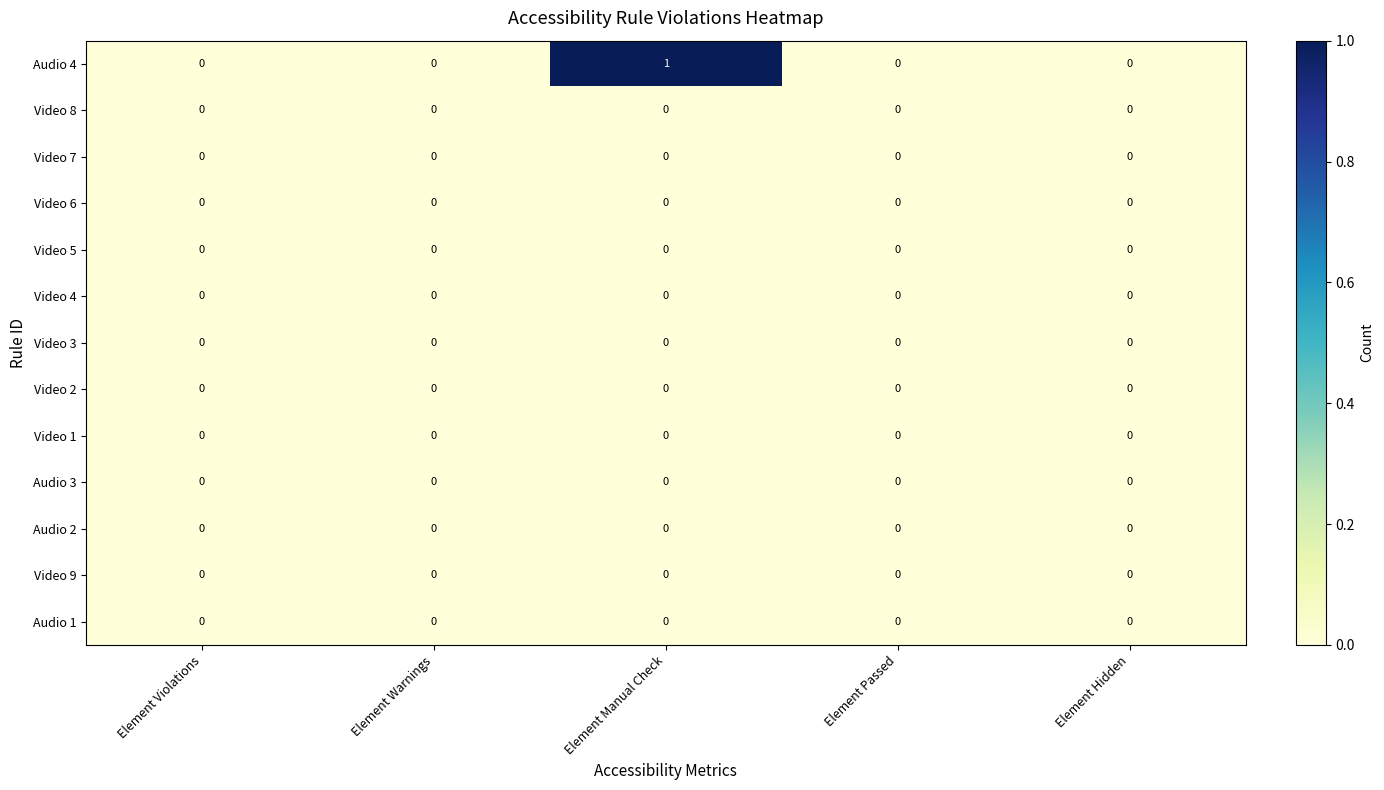

At which category does the chart reach its peak across all series?

Element Manual Check